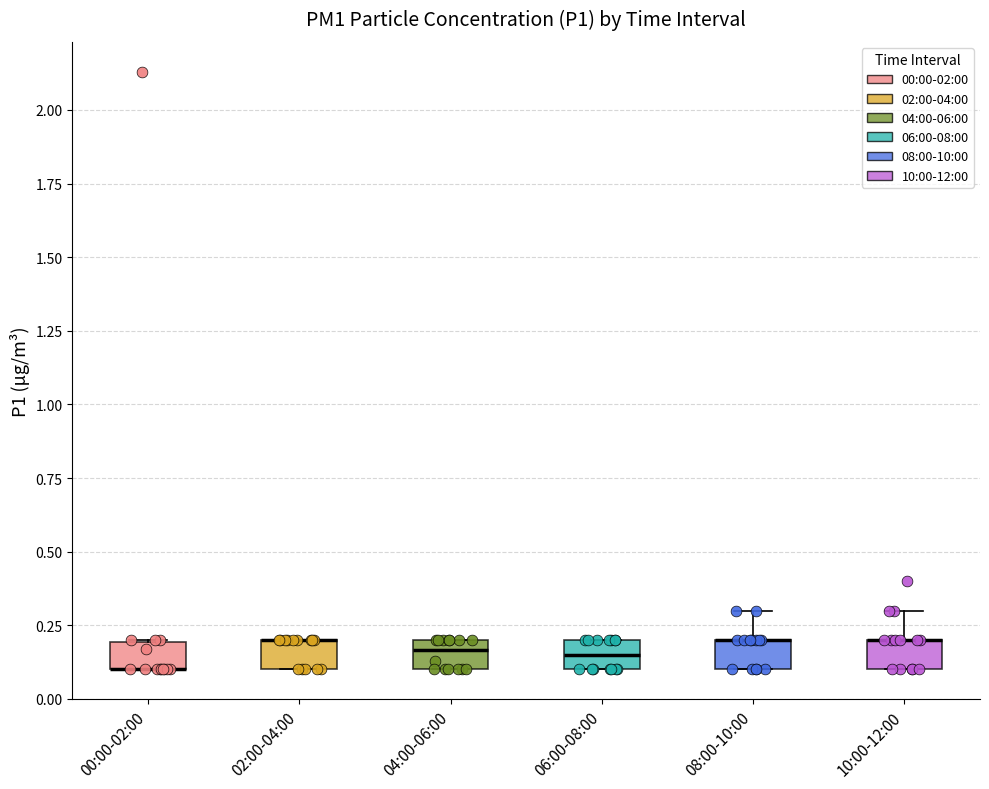

Reading left to right, read every box against the y-axis: the position of its median line, the range the box covers, and the ends of its whiskers. The values are not printed on the chart, so give them approximately, as read against the axis.

00:00-02:00: median 0.10 (drawn on the box's lower edge), box 0.10 to 0.20, whiskers 0.10 to 0.20
02:00-04:00: median 0.20 (drawn on the box's upper edge), box 0.10 to 0.20, whiskers 0.10 to 0.20
04:00-06:00: median 0.15, box 0.10 to 0.20, whiskers 0.10 to 0.20
06:00-08:00: median 0.15, box 0.10 to 0.20, whiskers 0.10 to 0.20
08:00-10:00: median 0.20 (drawn on the box's upper edge), box 0.10 to 0.20, whiskers 0.10 to 0.30
10:00-12:00: median 0.20 (drawn on the box's upper edge), box 0.10 to 0.20, whiskers 0.10 to 0.30